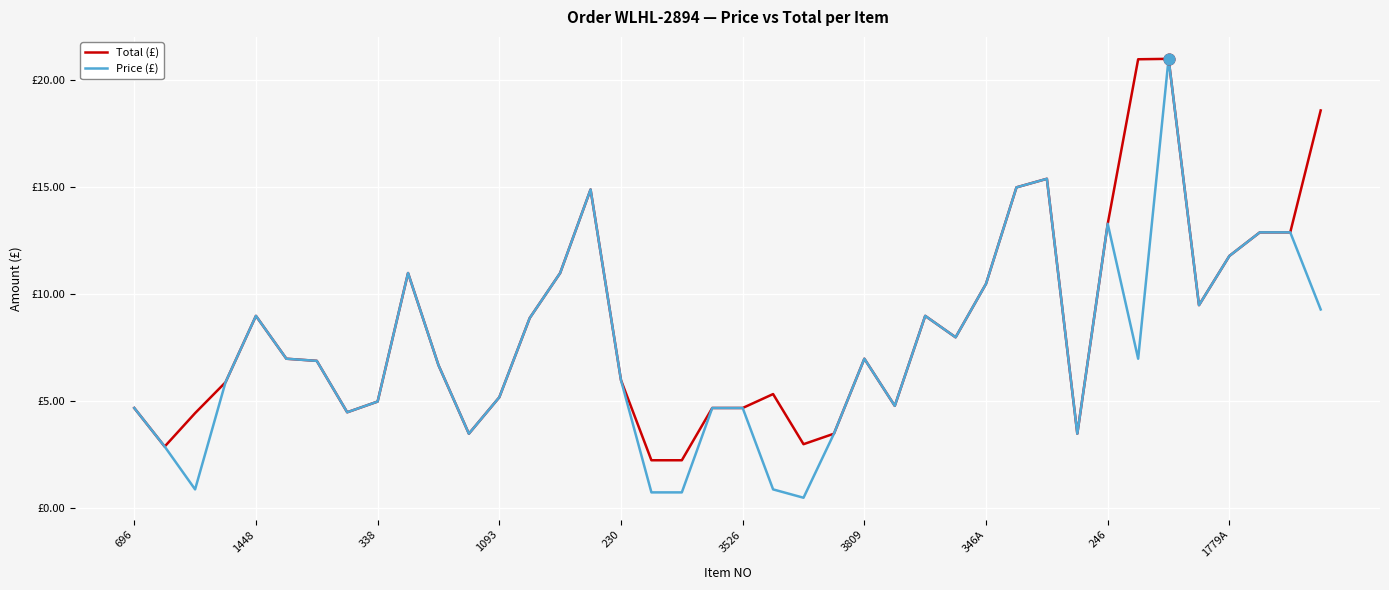

What are all the series names shown in the legend?

Total (£), Price (£)